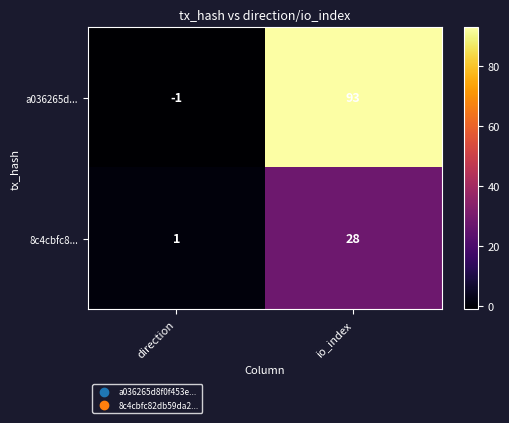

List the series in order of their overall mean, lowest first.

8c4cbfc8..., a036265d...